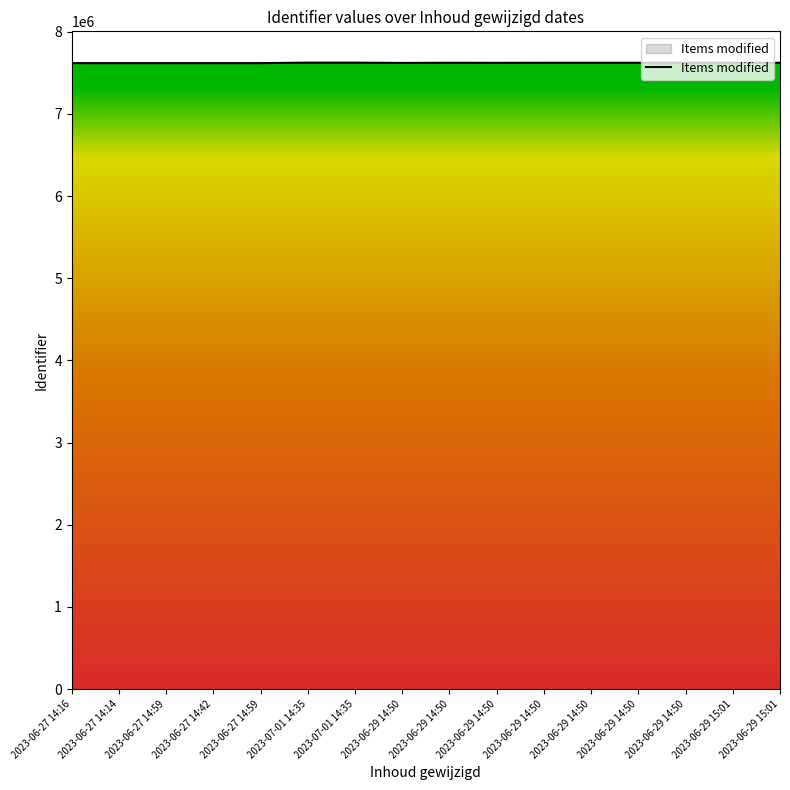

How many series are shown in this chart?

1